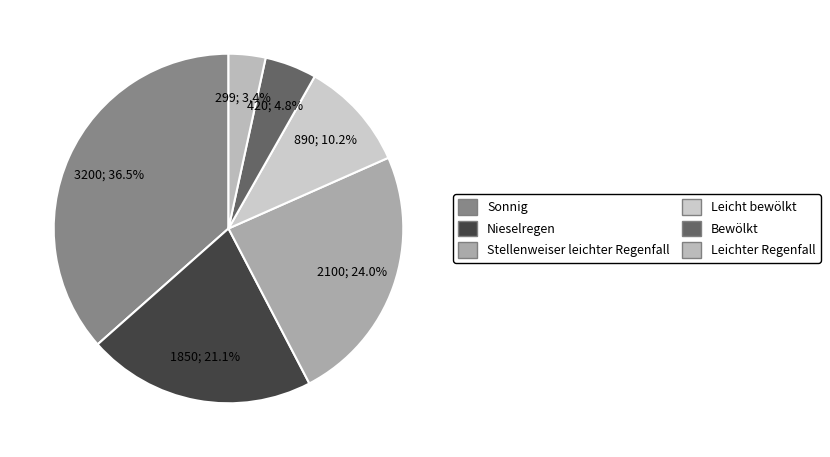

To the nearest percent, what percentage of the pie is Leichter Regenfall?

3%